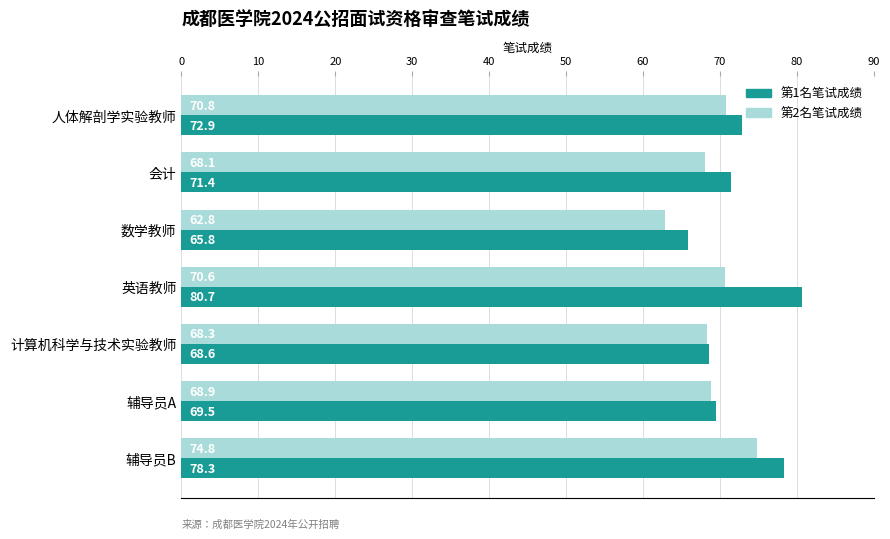

What is the difference between the maximum and minimum values in the 第2名笔试成绩 series?

12.0